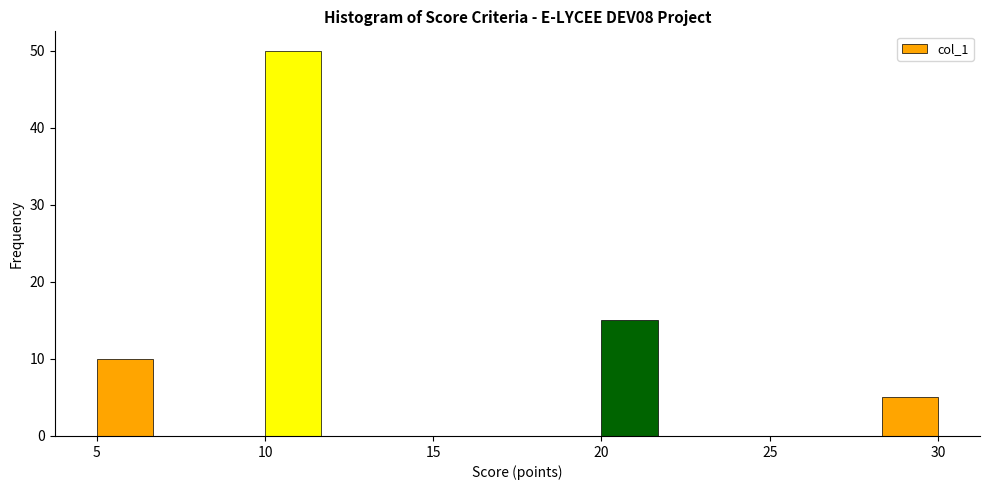

Read against the x-axis, roughly where is the centre of the tallest bar?

11.0